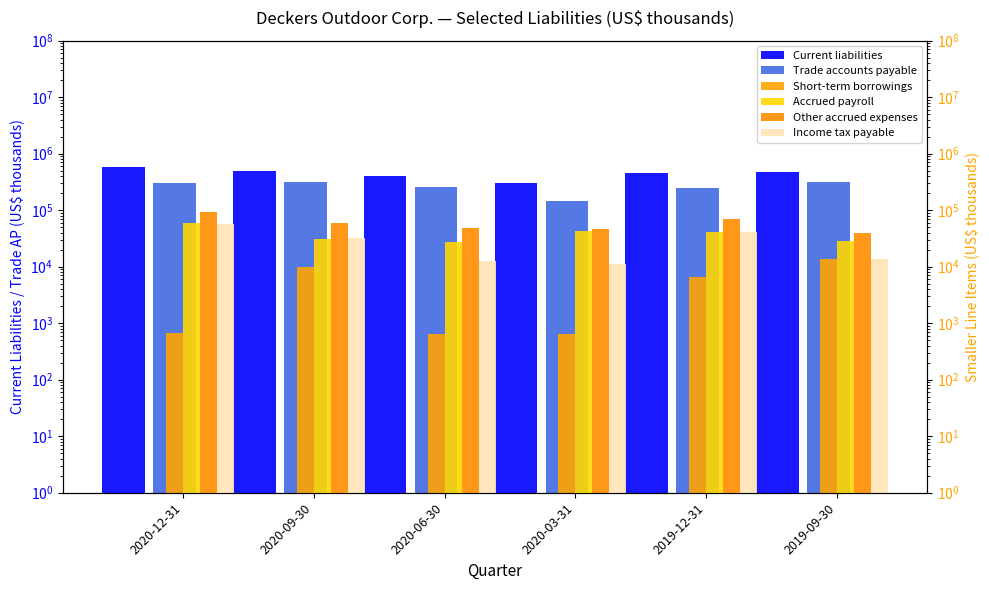

What is the label of the 1st bar from the left?

2020-12-31